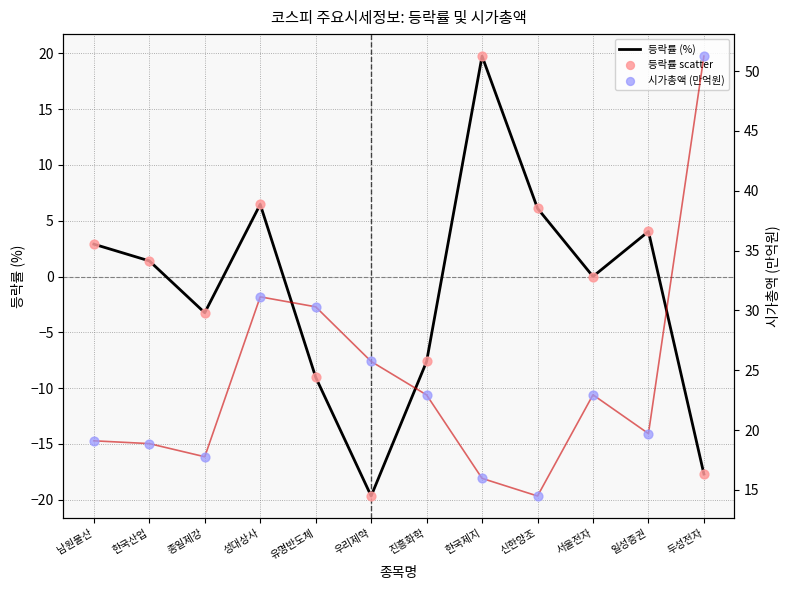

Which series contains the lowest Y value?

등락률 (%)